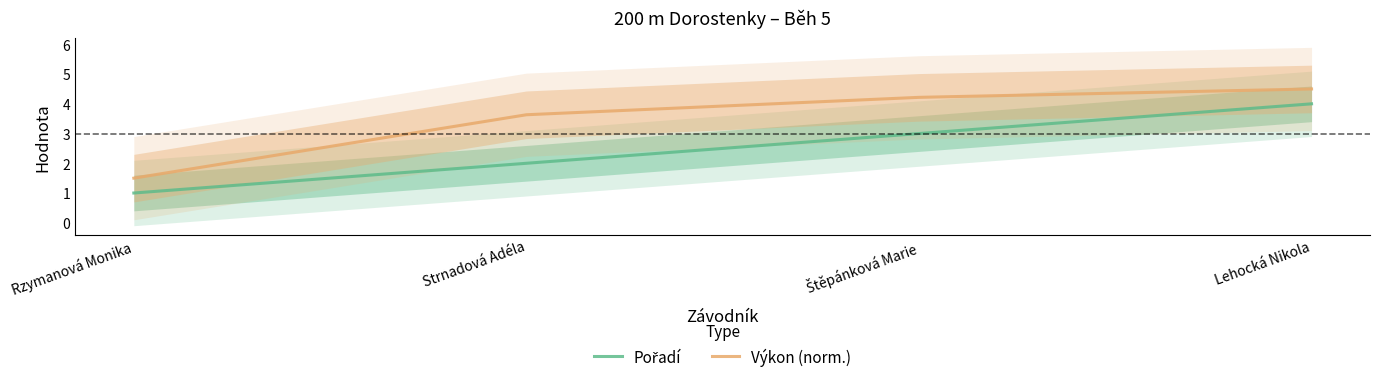

What position from the left is Lehocká Nikola?

4